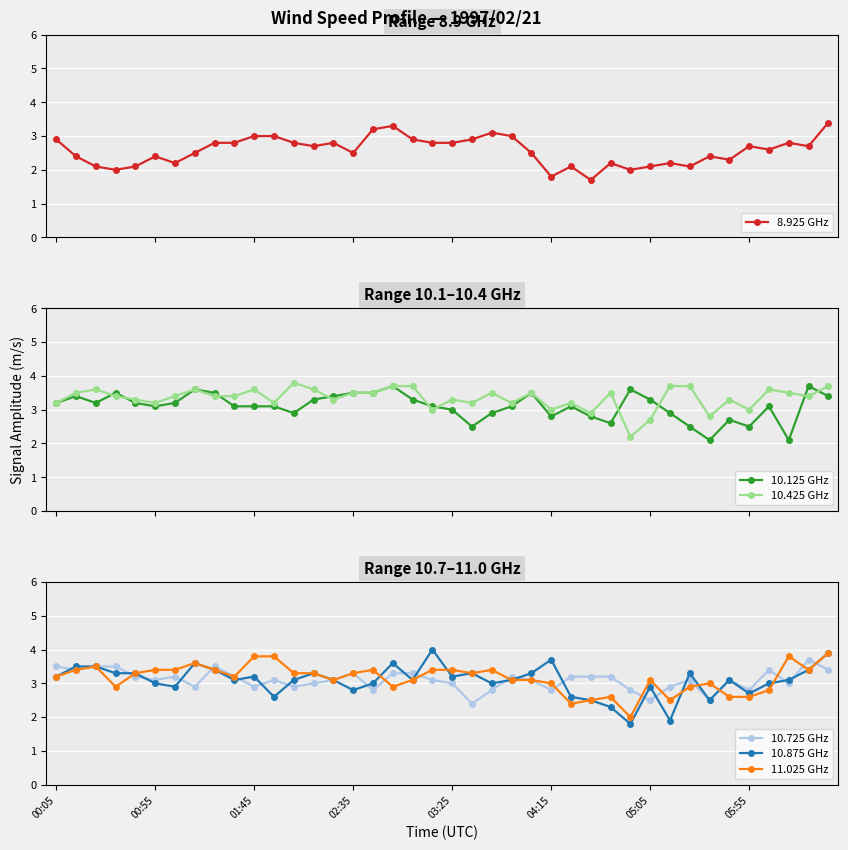

True or false: 8.925 GHz has more than 2 points higher than both neighbors.

True